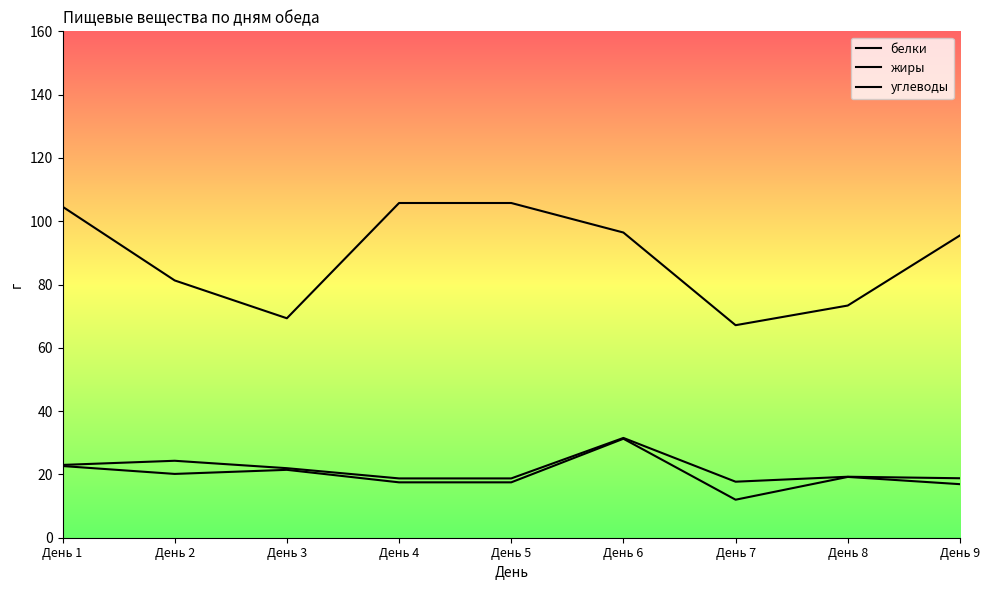

Which category has the highest value across all series?

День 4